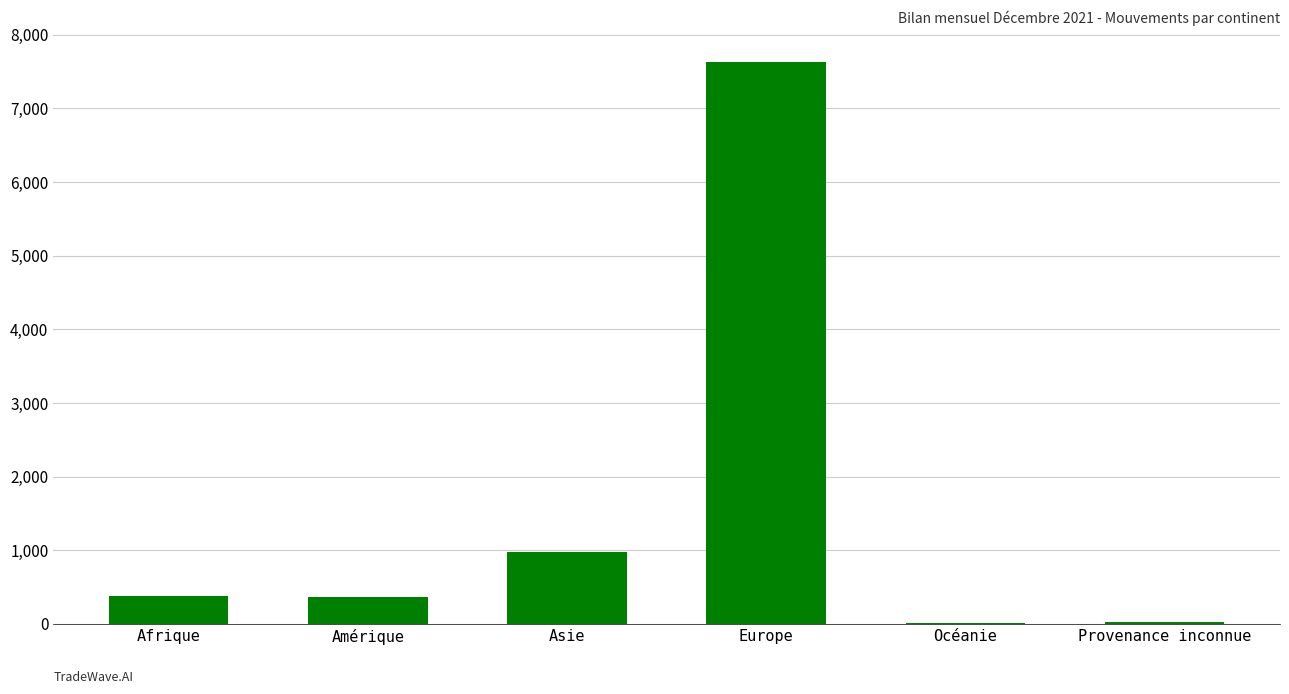

Which has a higher value, Europe or Provenance inconnue?

Europe